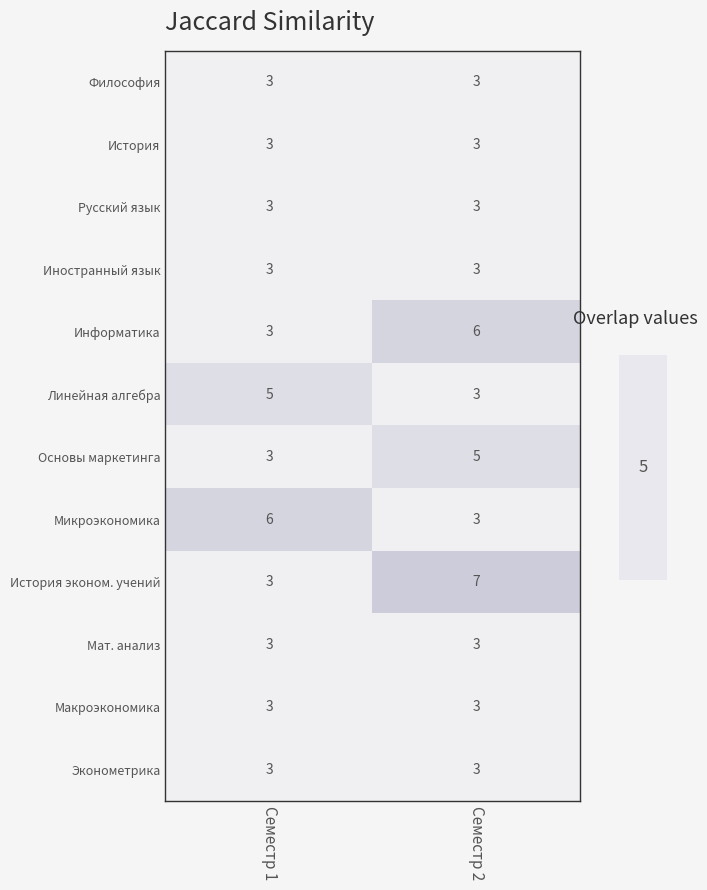

At which category is the sum across all series the highest?

Семестр 2